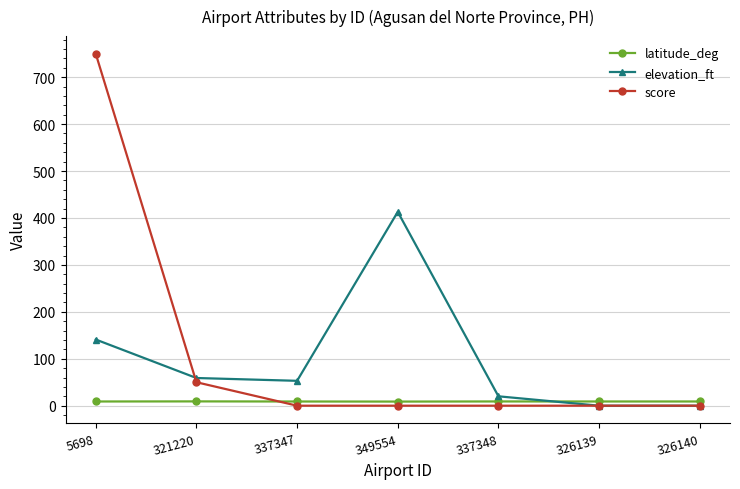

Which category has the highest value in the score series?

5698